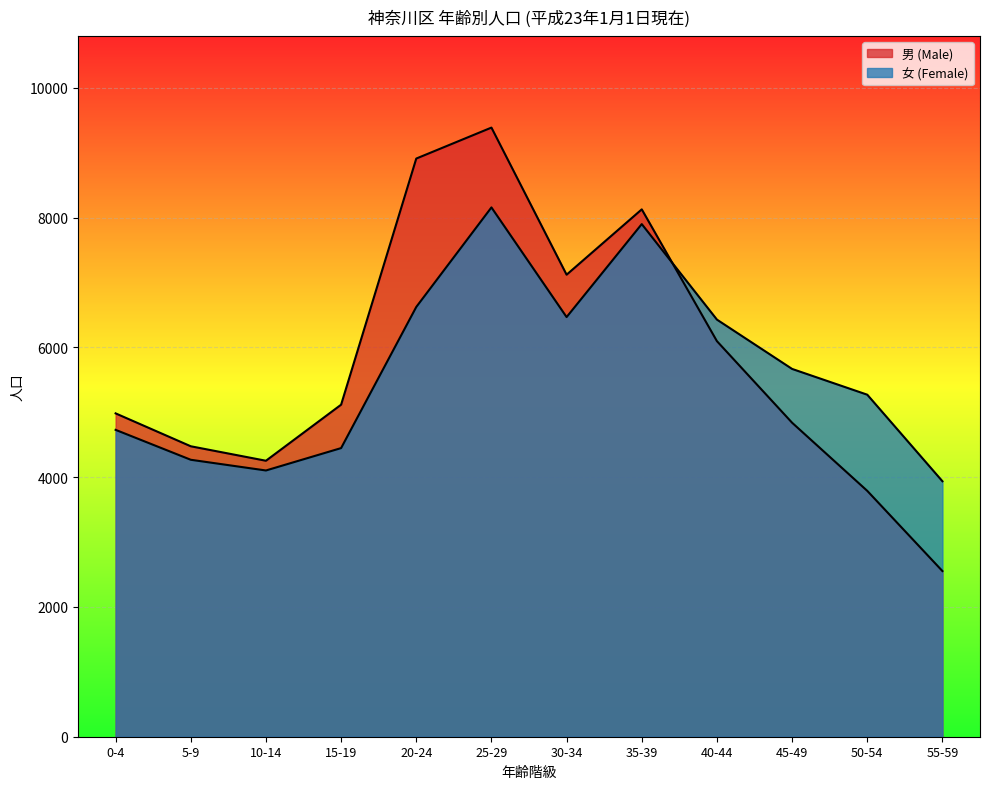

At which category does 女 (Female) reach its first local valley?

10-14